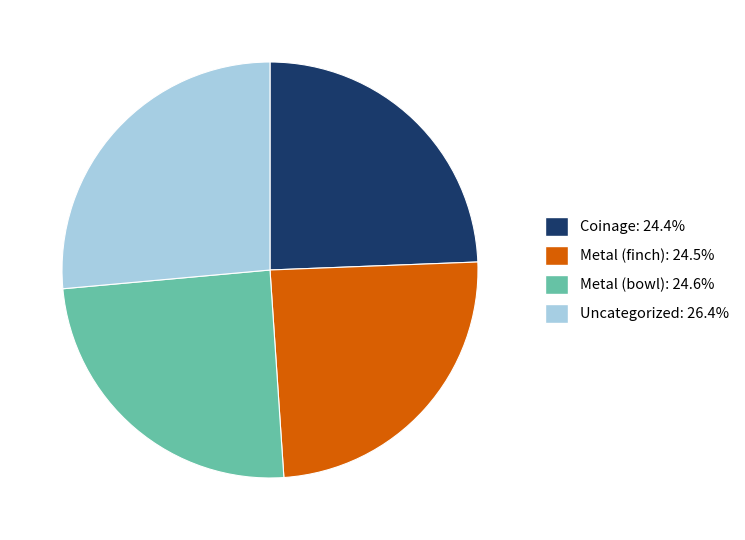

True or false: Metal (bowl) accounts for 25% of the total.

True